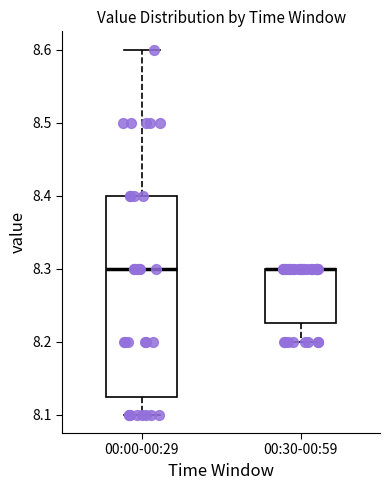

Reading left to right, transcribe this box plot: for each box, give where its median line is, the range the box spans, and where its two whiskers end, as read against the y-axis. The values are not printed on the chart, so give them approximately, as read against the axis.

00:00-00:29: median 8.30, box 8.13 to 8.40, whiskers 8.10 to 8.60
00:30-00:59: median 8.30 (drawn on the box's upper edge), box 8.23 to 8.30, whiskers 8.20 to 8.30